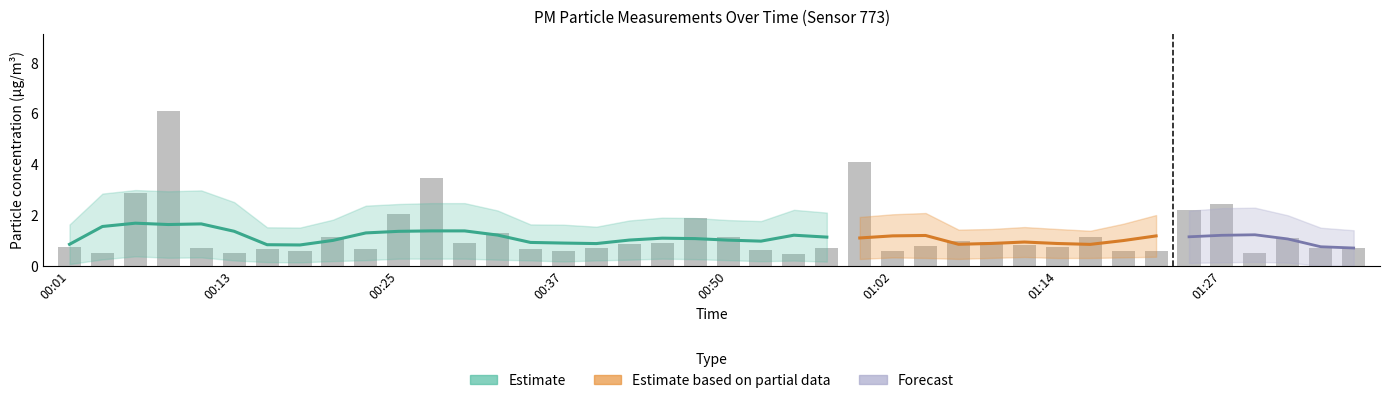

The chart shows a value of 1.1 at 00:15. True or false?

False